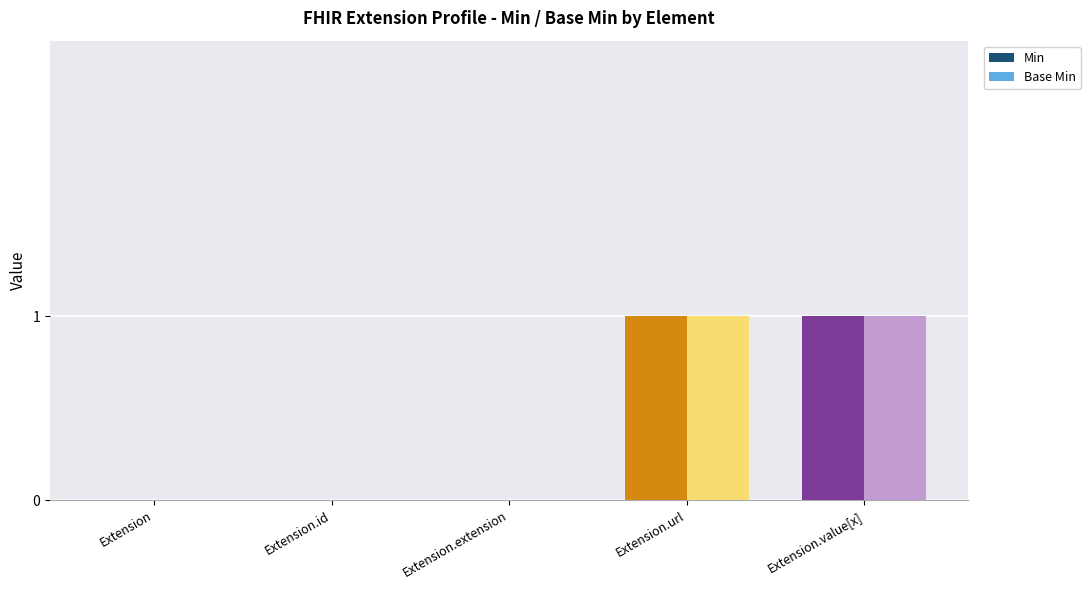

Is the value of Base Min at Extension.id greater than the value of Min at Extension.value[x]?

No